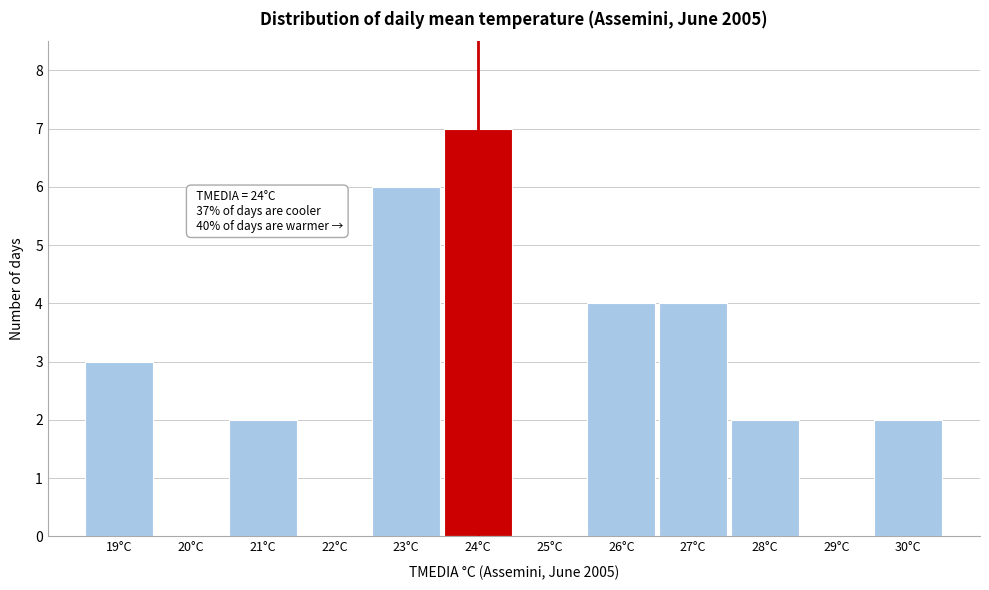

Which range on the x-axis has the tallest bar?

23.5 to 24.5